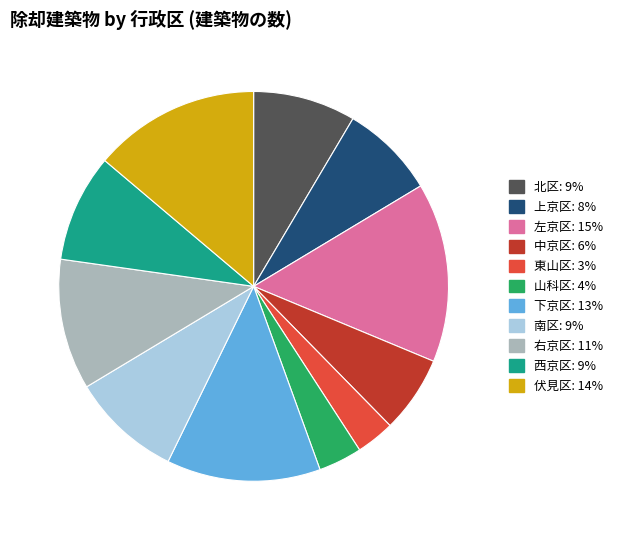

Count the number of slices in the pie.

11